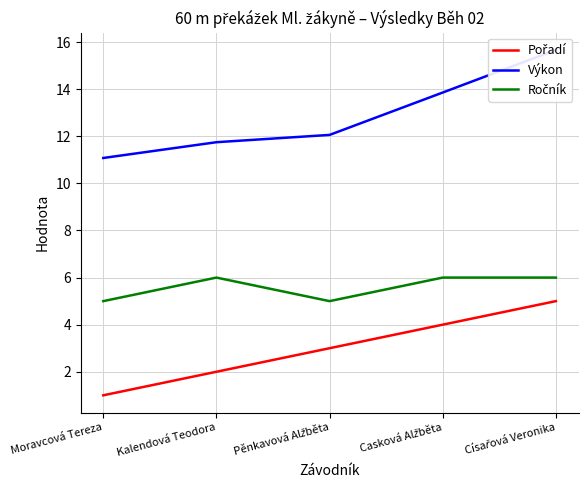

Is it true that Pořadí equals 1.4 at Casková Alžběta?

False